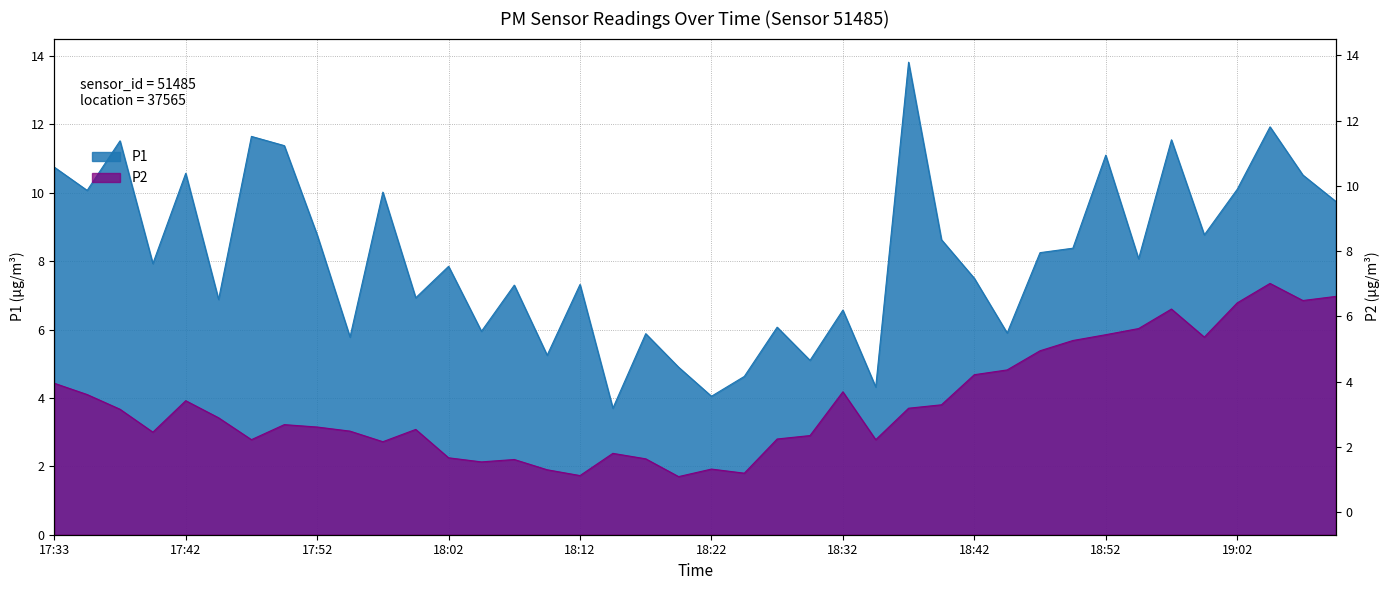

True or false: P2 has a value of 3.9 at 17:42.

True